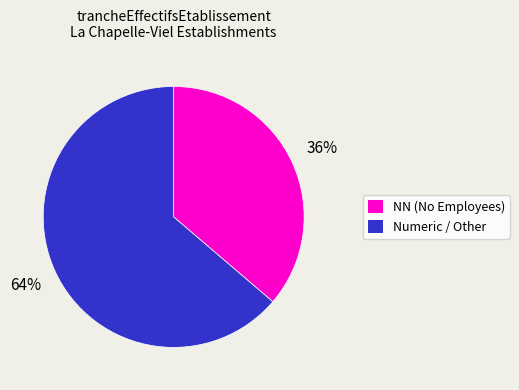

To the nearest percent, what is the average slice percentage?

50%